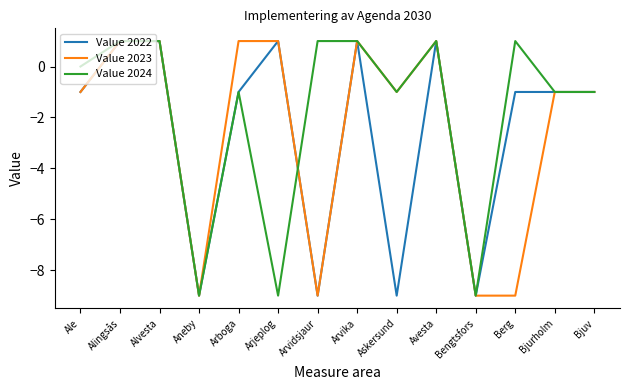

Is the value of Value 2024 at Avesta greater than the value of Value 2023 at Ale?

Yes